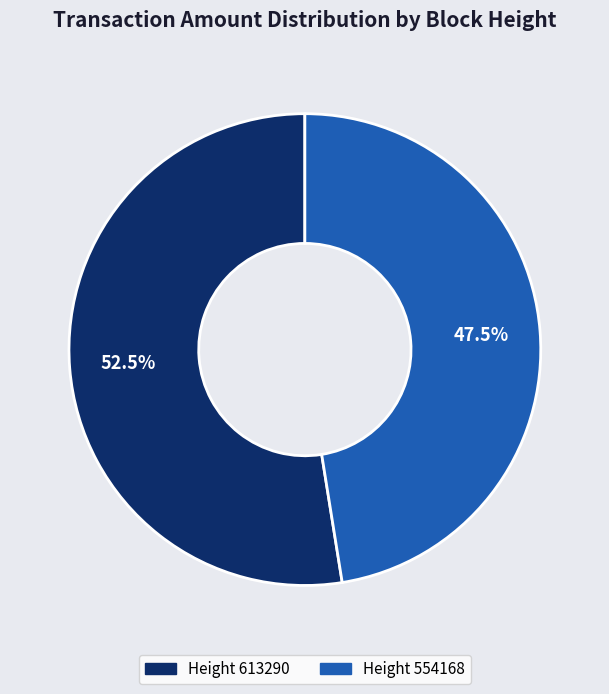

Is there a majority slice in this chart?

Yes